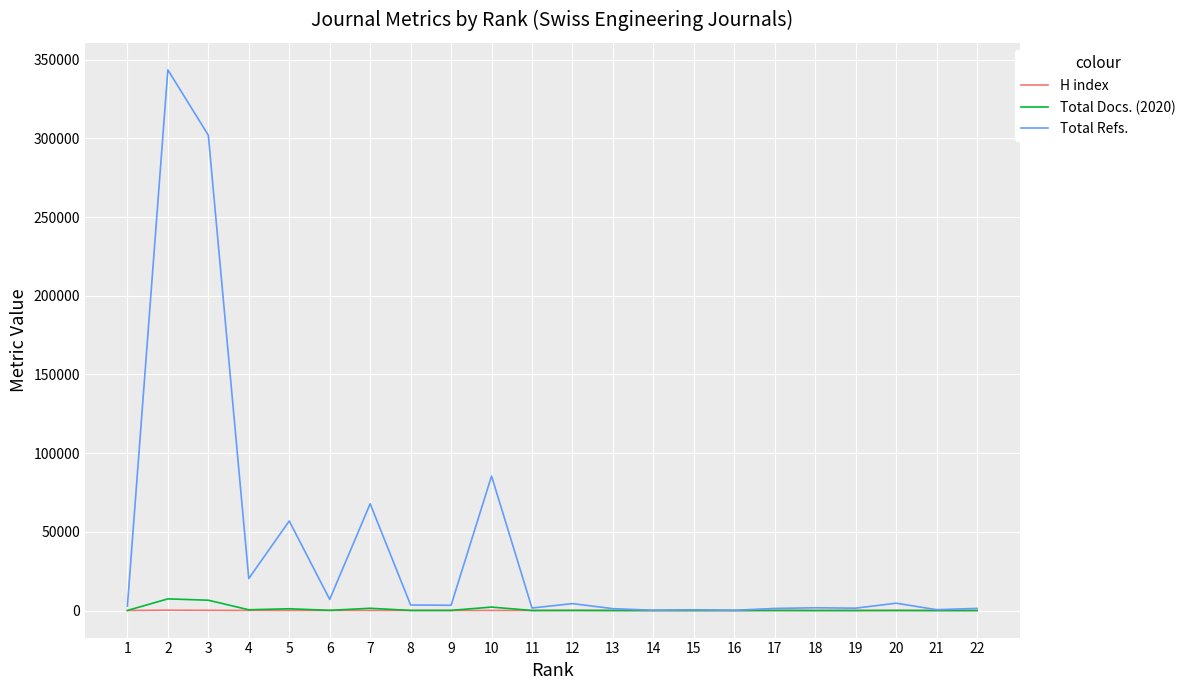

Which series has the largest total across all categories?

Total Refs.